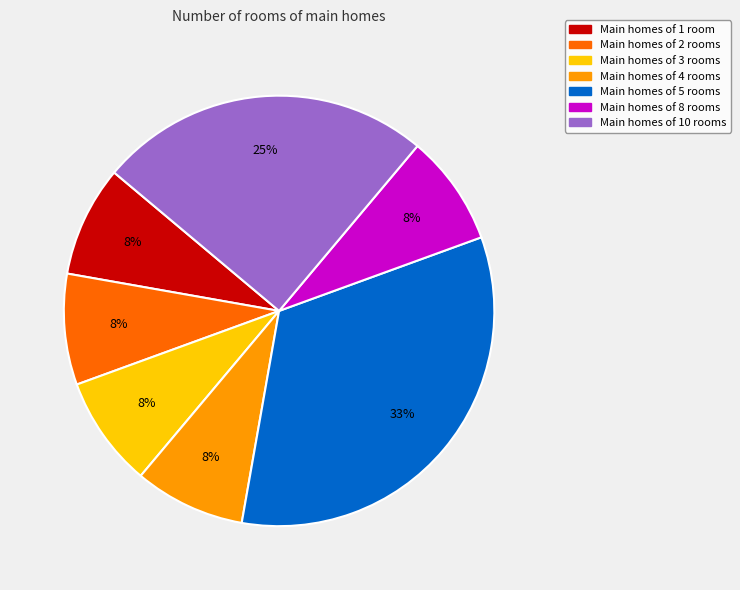

To the nearest percent, what is the average slice percentage?

14%